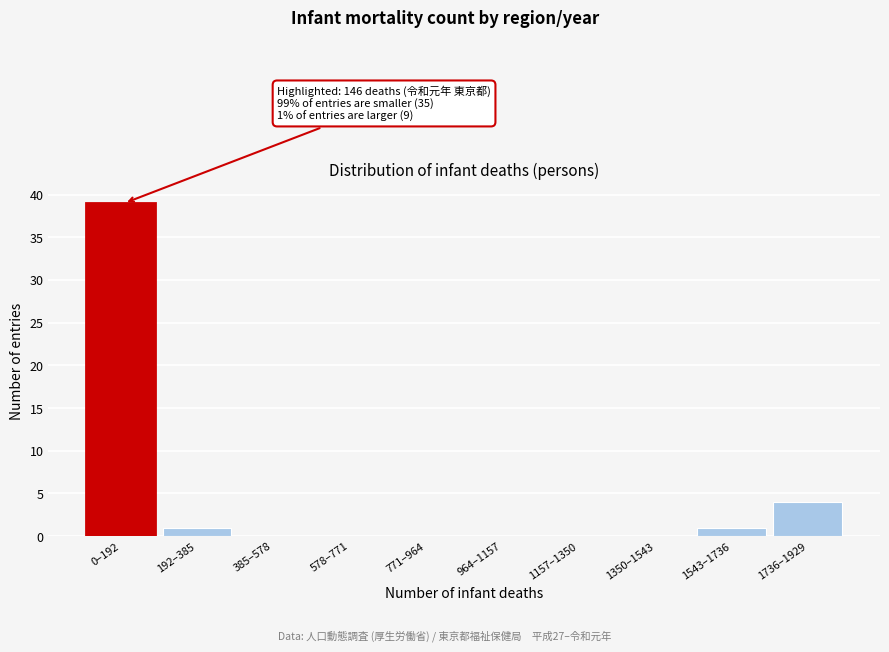

Reading right to left, list all the values displayed in this chart.

1736–1929=4	1543–1736=1	1350–1543=0	1157–1350=0	964–1157=0	771–964=0	578–771=0	385–578=0	192–385=1	0–192=39